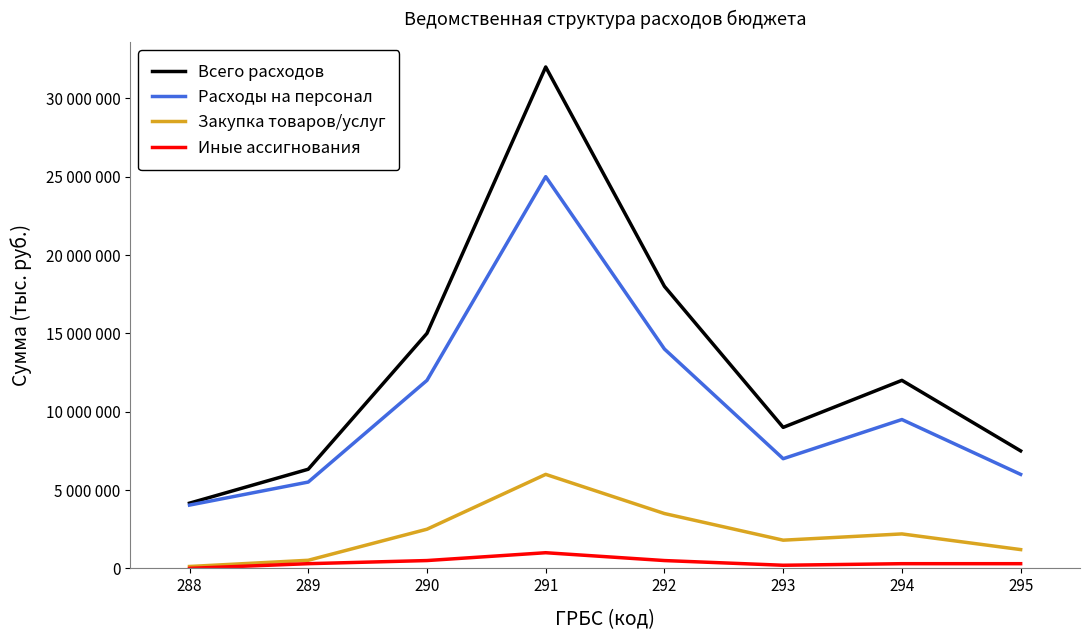

Does the chart have visible grid lines?

No